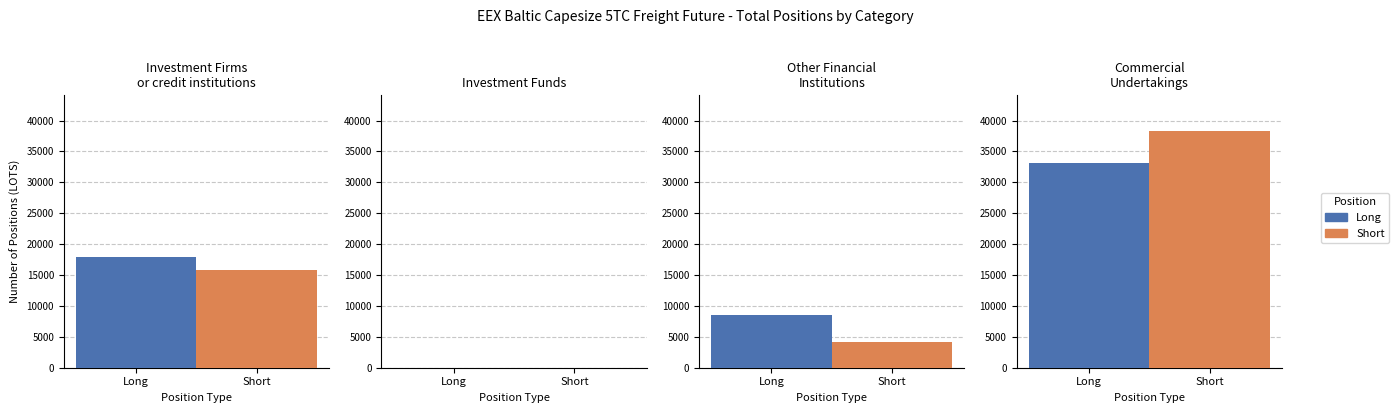

True or false: Long has a value of -12670.2 at Investment Funds.

False